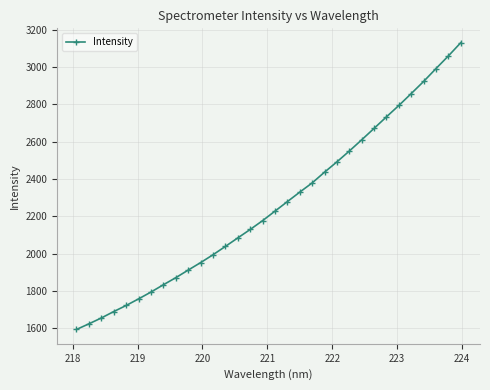

What is the minimum value shown in the chart?

1594.6